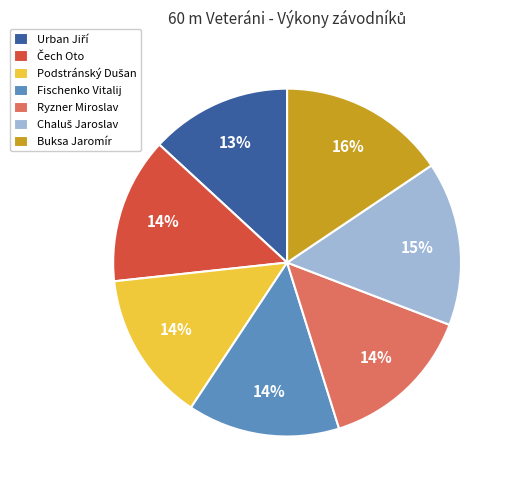

Is there a majority slice in this chart?

No